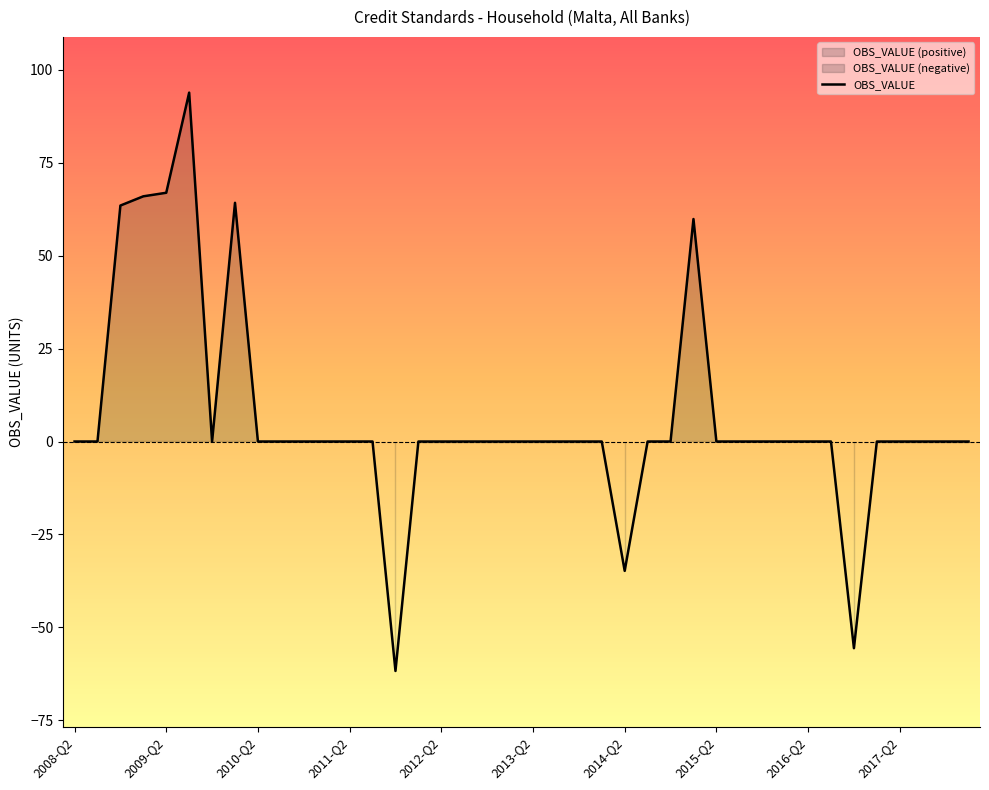

How many lines are shown in the chart?

1